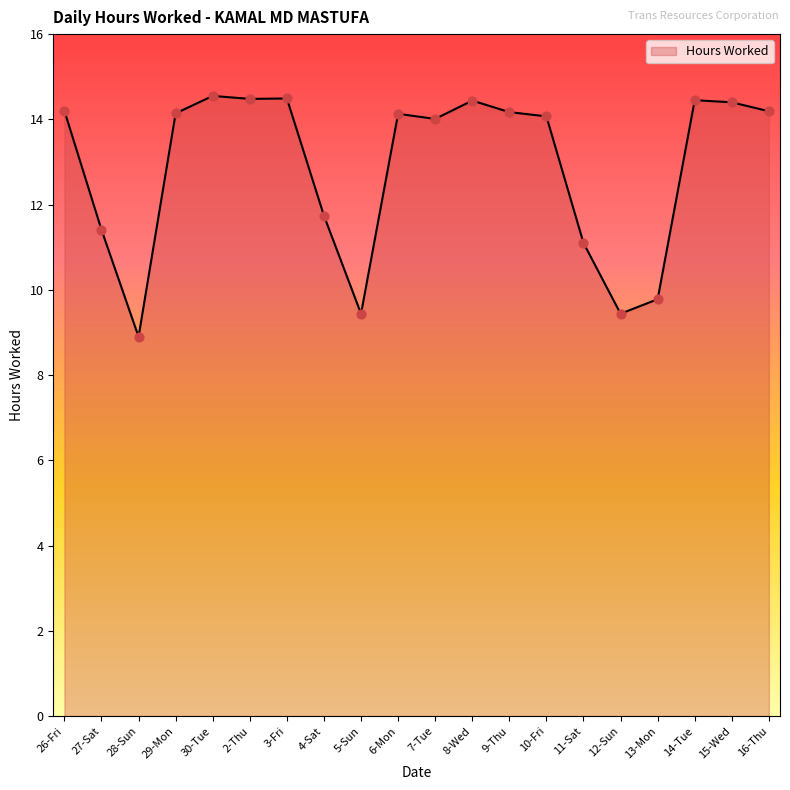

What is the change in value from 30-Tue to 10-Fri?

-0.5